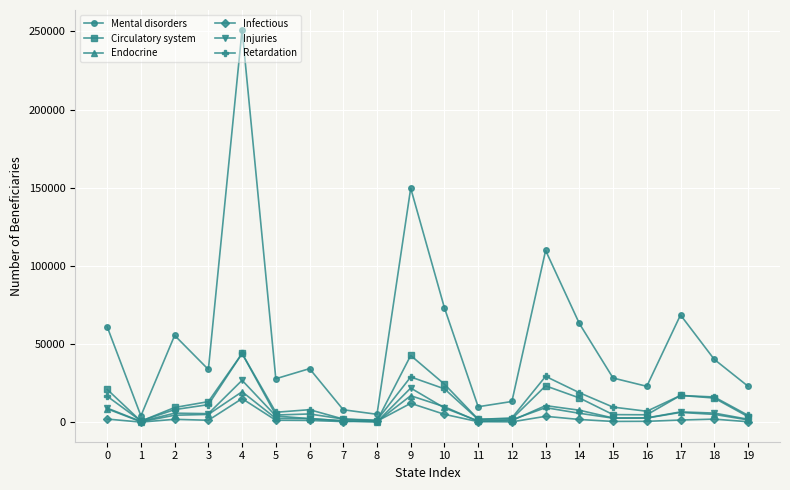

At which label is Retardation closest to 22439?

10